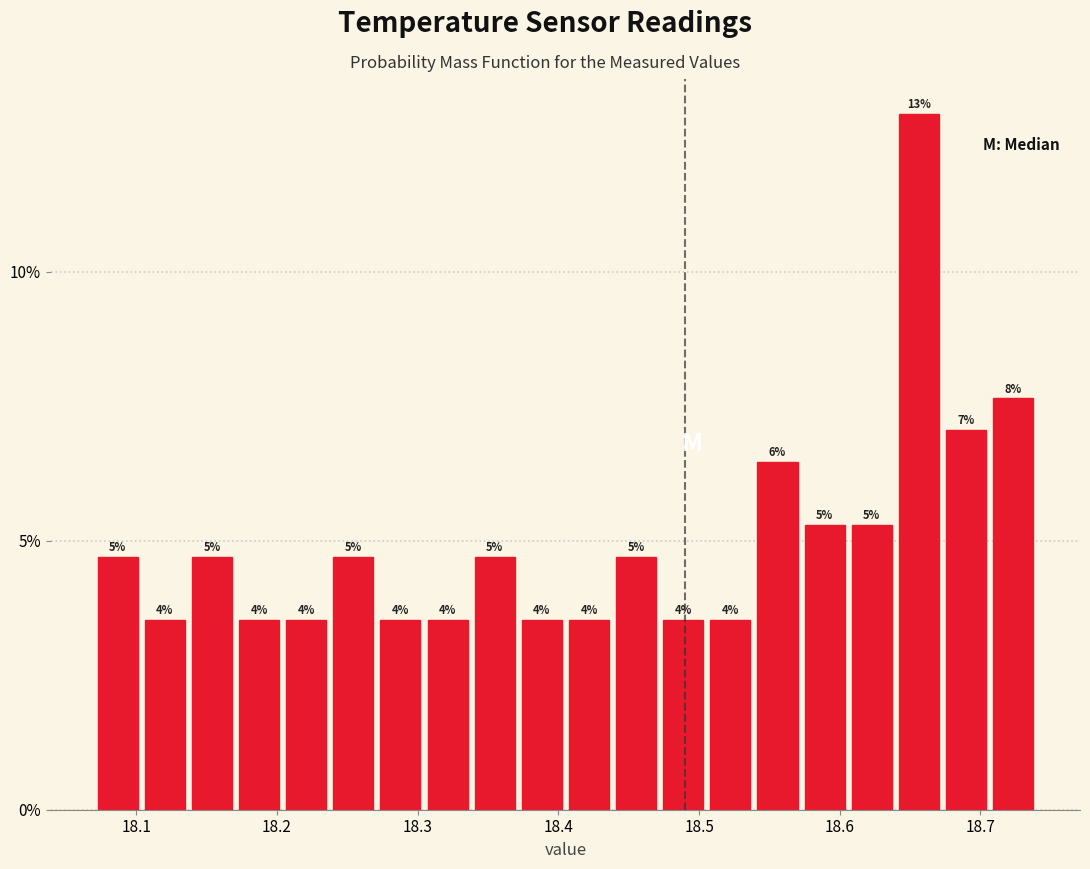

Around what value on the x-axis is the tallest bar? Give the approximate position of its centre, as read against the axis.

18.66